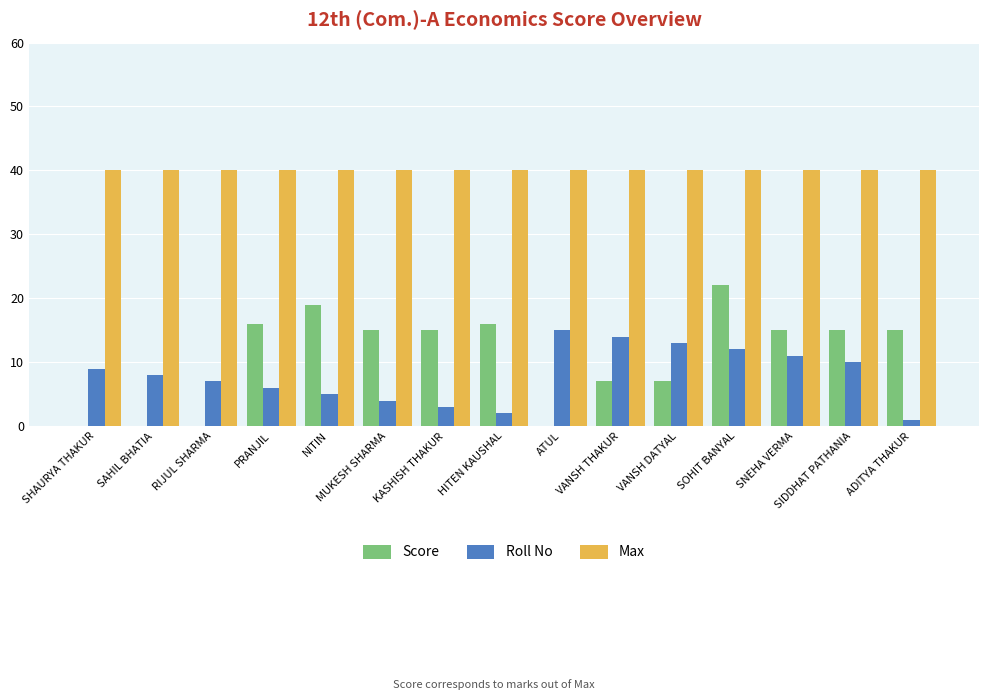

Between MUKESH SHARMA and SNEHA VERMA, which series saw the biggest shift?

Roll No